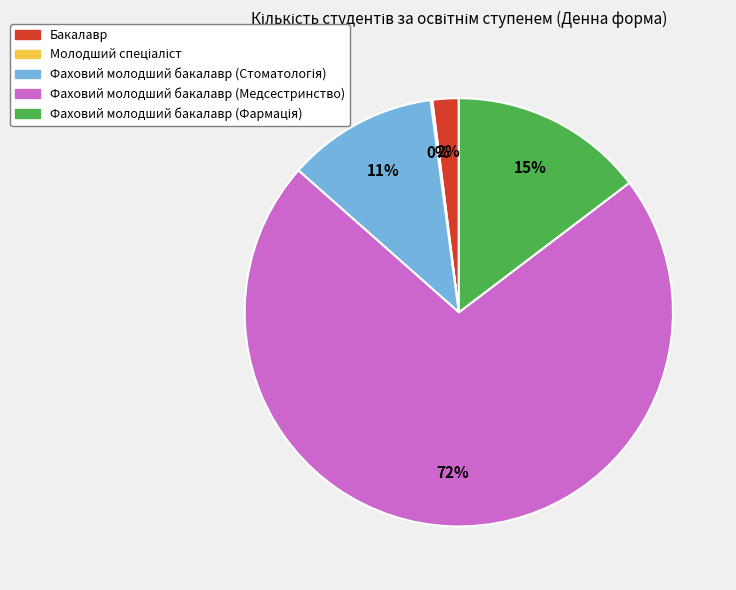

Is it true that Фаховий молодший бакалавр (Медсестринство) is 72% of the pie?

True